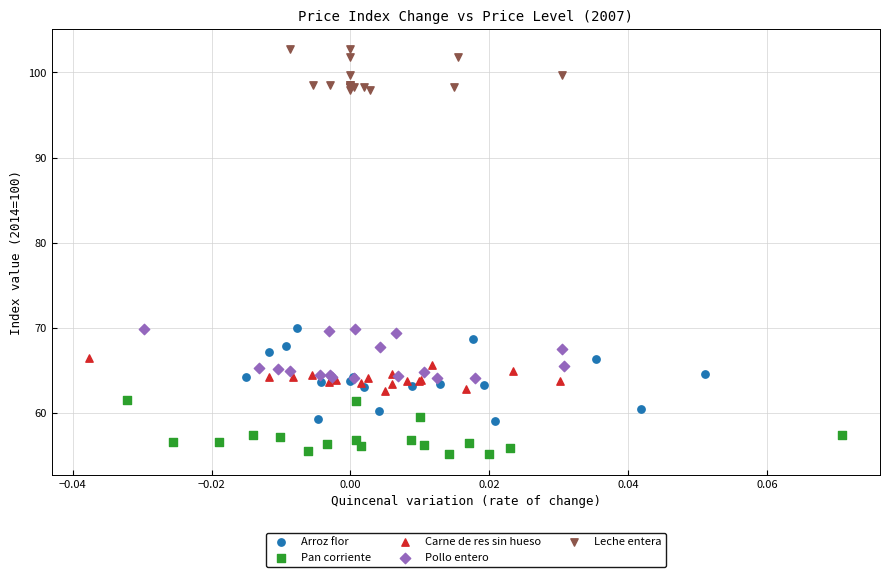

Which series contains the lowest Y value?

Pan corriente